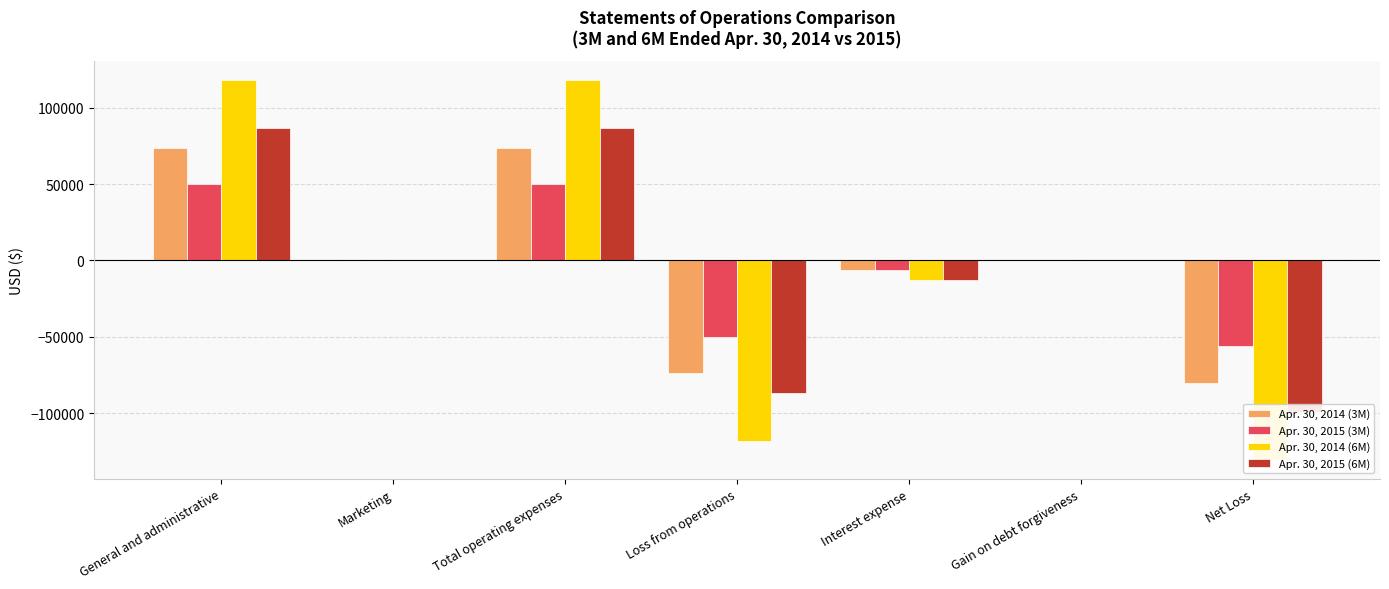

What is the greatest value displayed?

118044